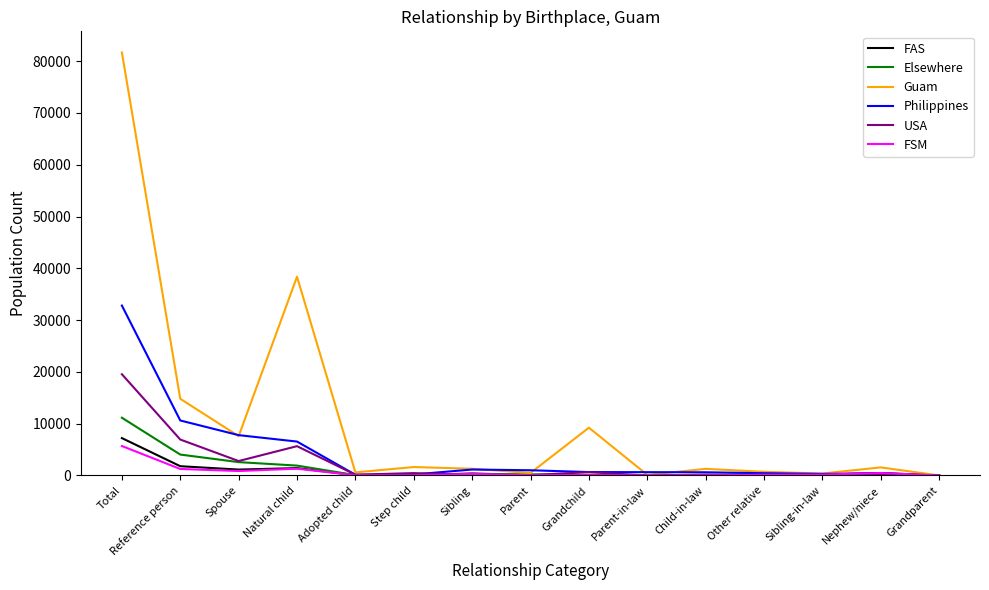

Is it true that USA equals 5660 at Natural child?

True